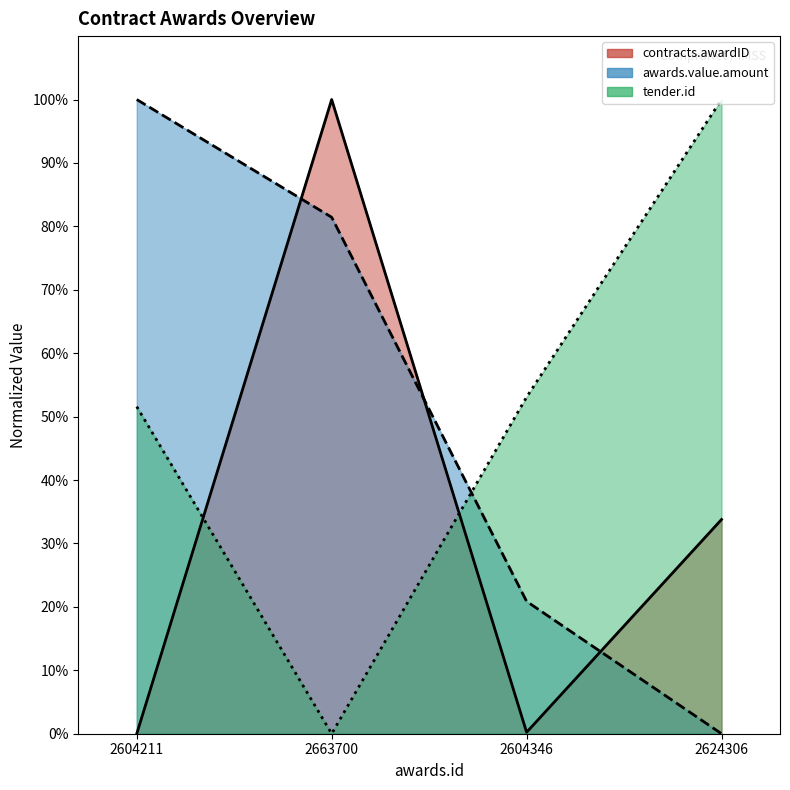

Reading left to right, list all the values displayed in this chart.

contracts.awardID: 0.0	100.0	0.2	33.8
awards.value.amount: 100.0	81.4	20.9	0.0
tender.id: 51.6	0.0	53.1	100.0